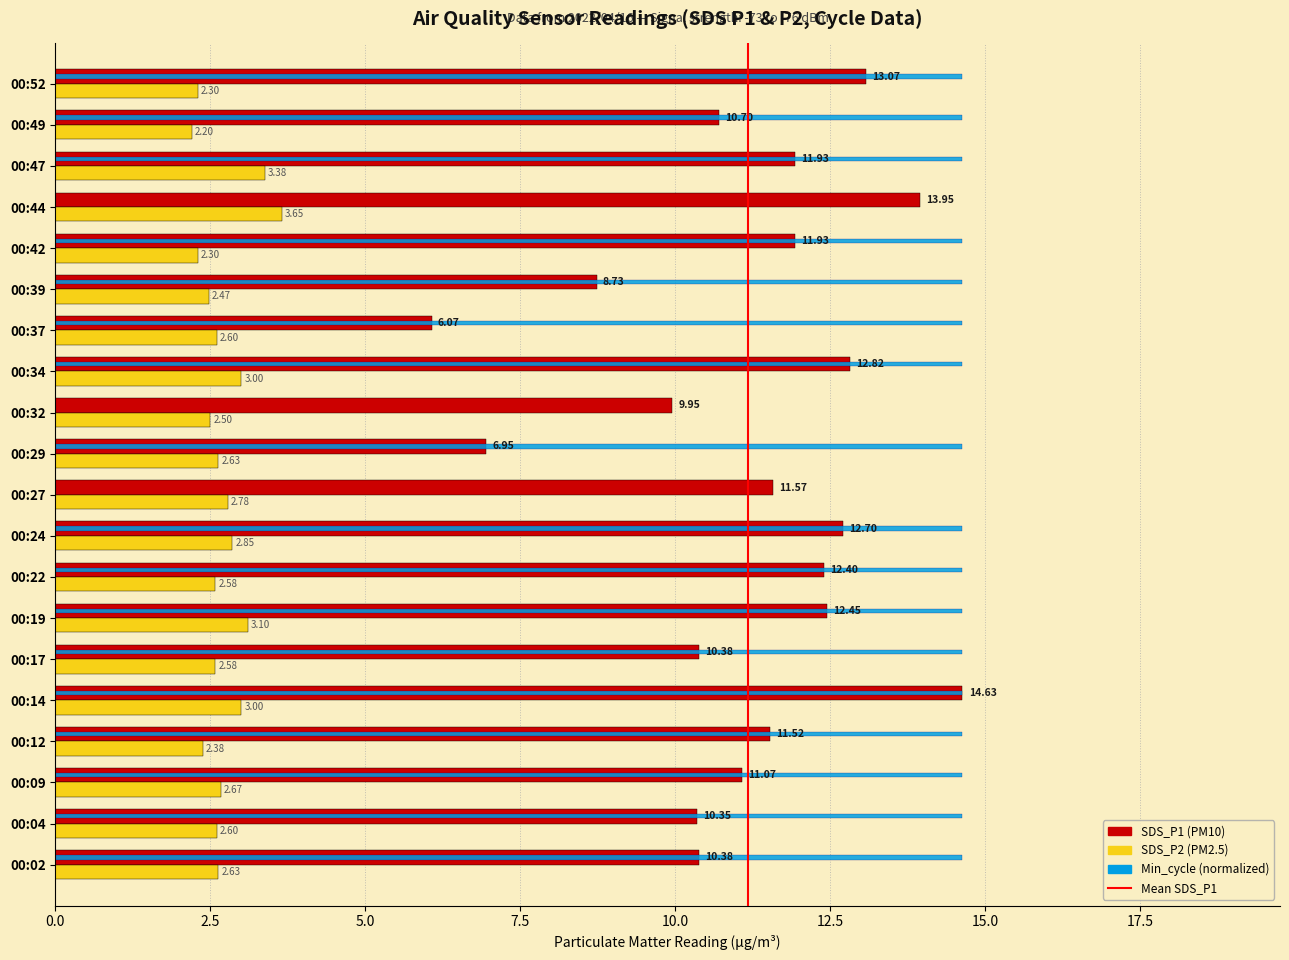

How many data points does each series have?

20